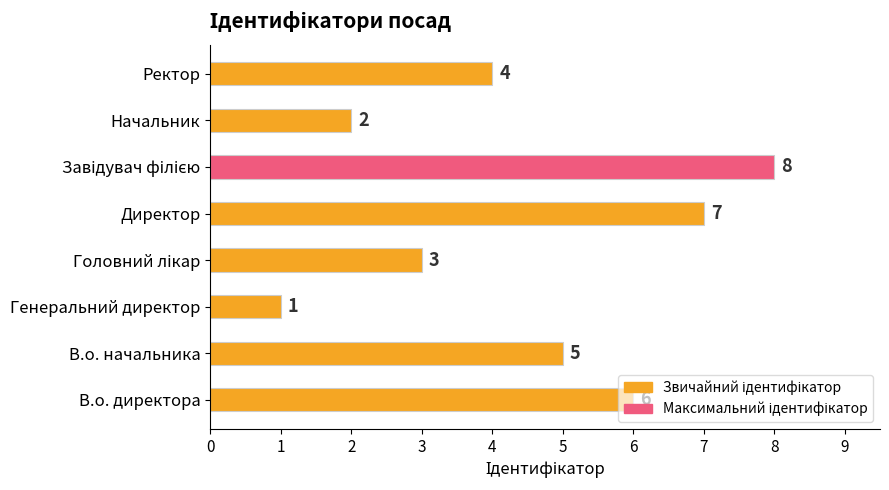

At which category does the chart reach its minimum across all series?

Генеральний директор